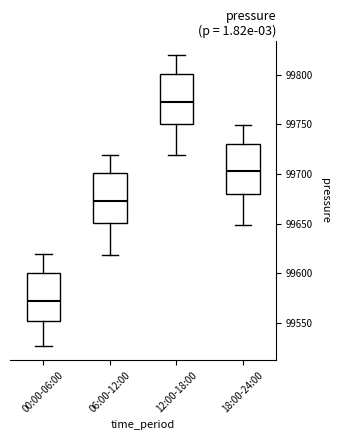

Which box's median line is the lowest?

00:00-06:00